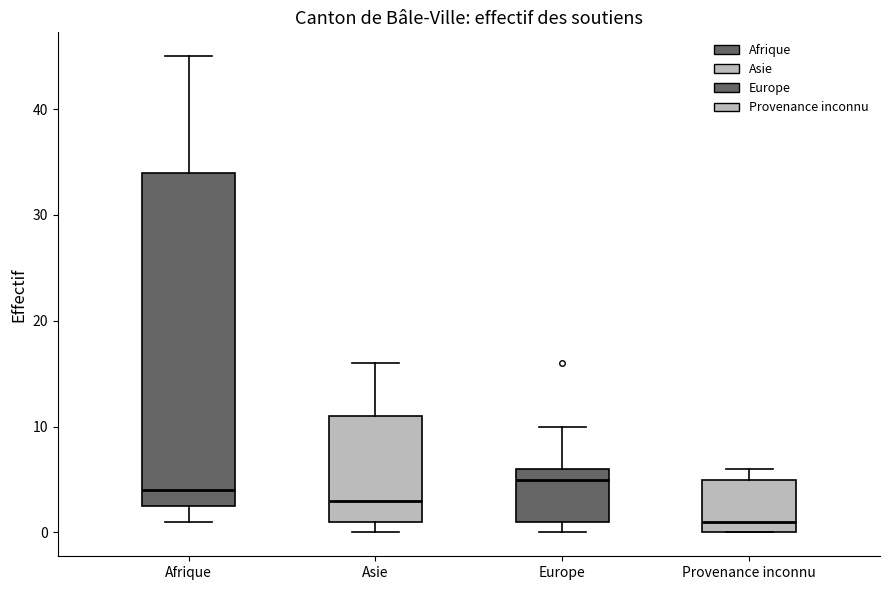

Which box's median line is the lowest?

Provenance inconnu